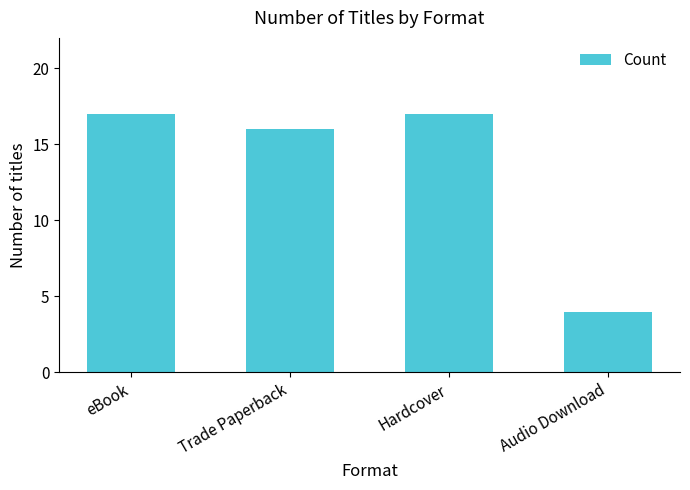

Is it true that the value at Trade Paperback is 7?

False